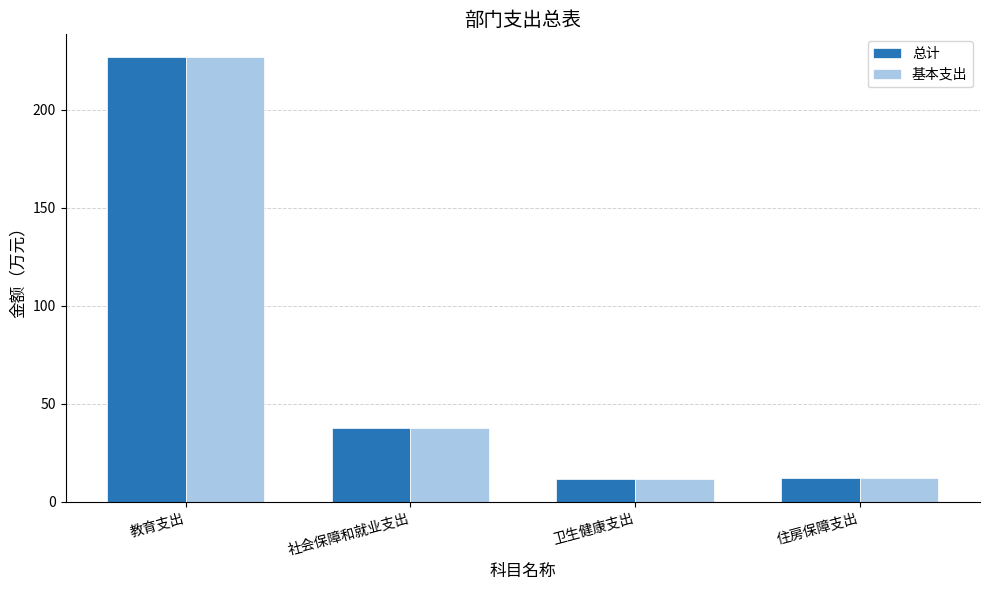

Where is 基本支出 nearest to the value 119?

社会保障和就业支出